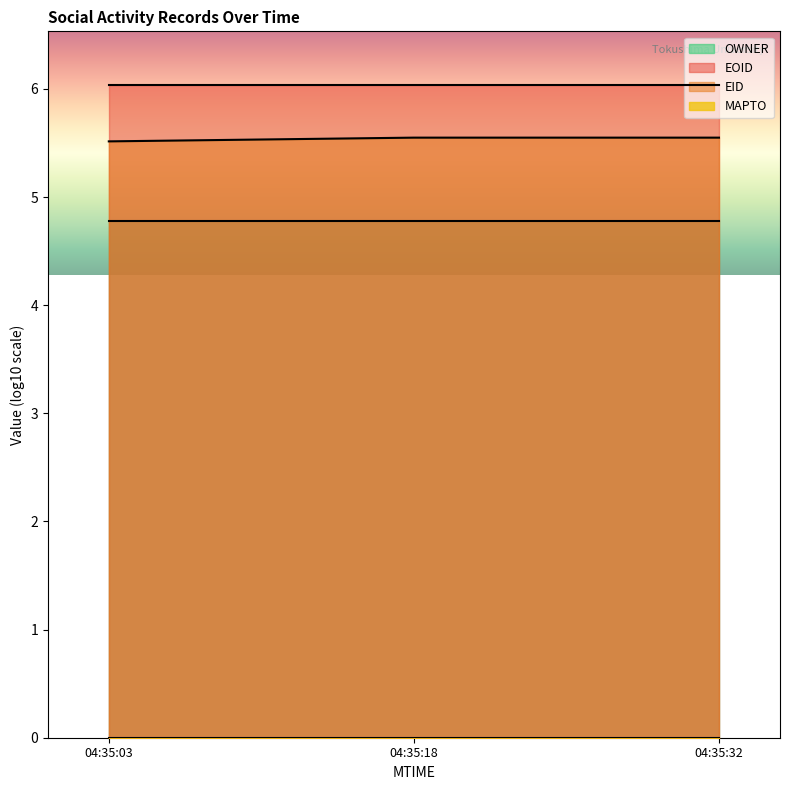

Reading right to left, extract all data points from this chart.

EID: 5.6	5.6	5.5
EOID: 6.0	6.0	6.0